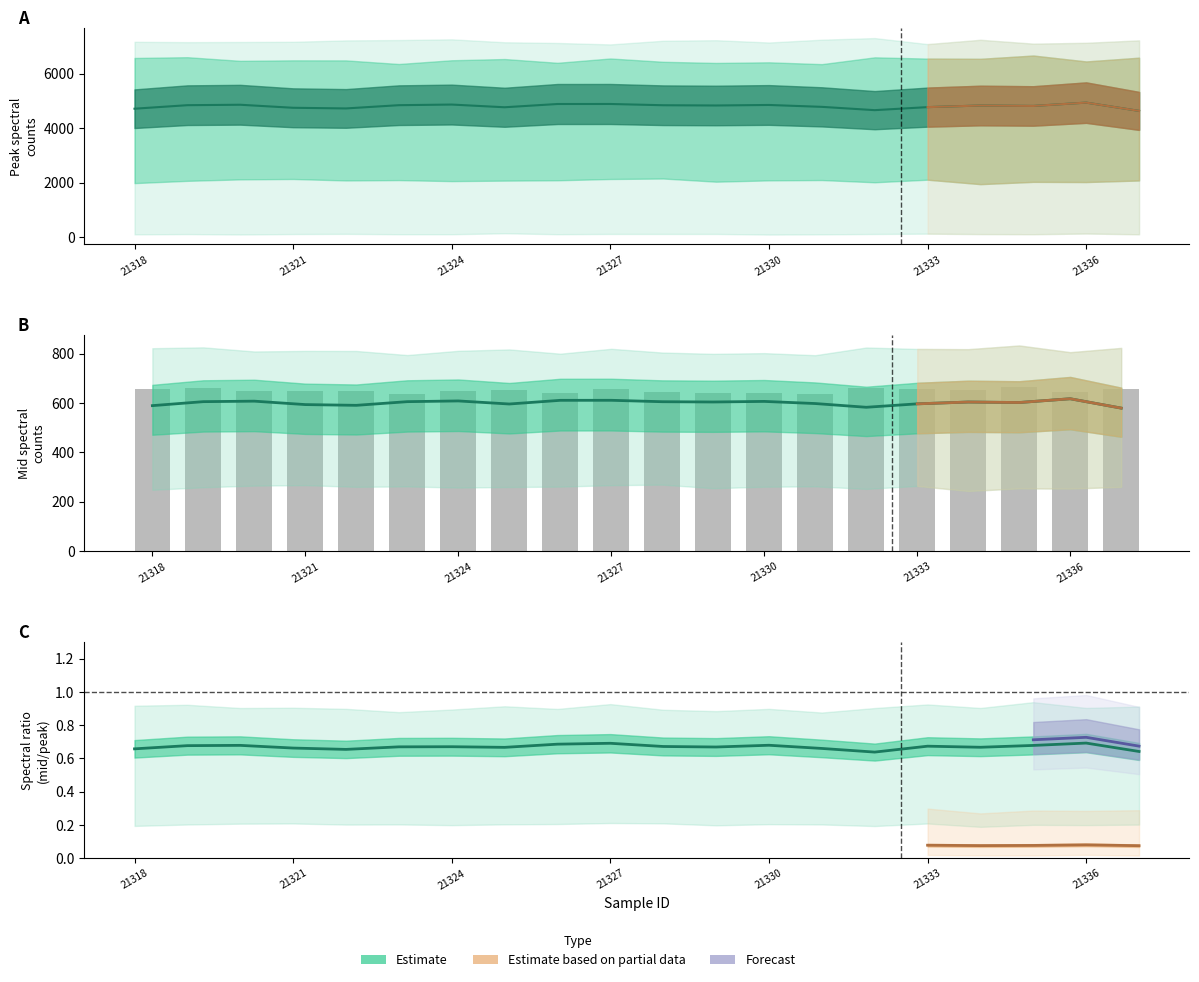

How many data points are less than 604?

10